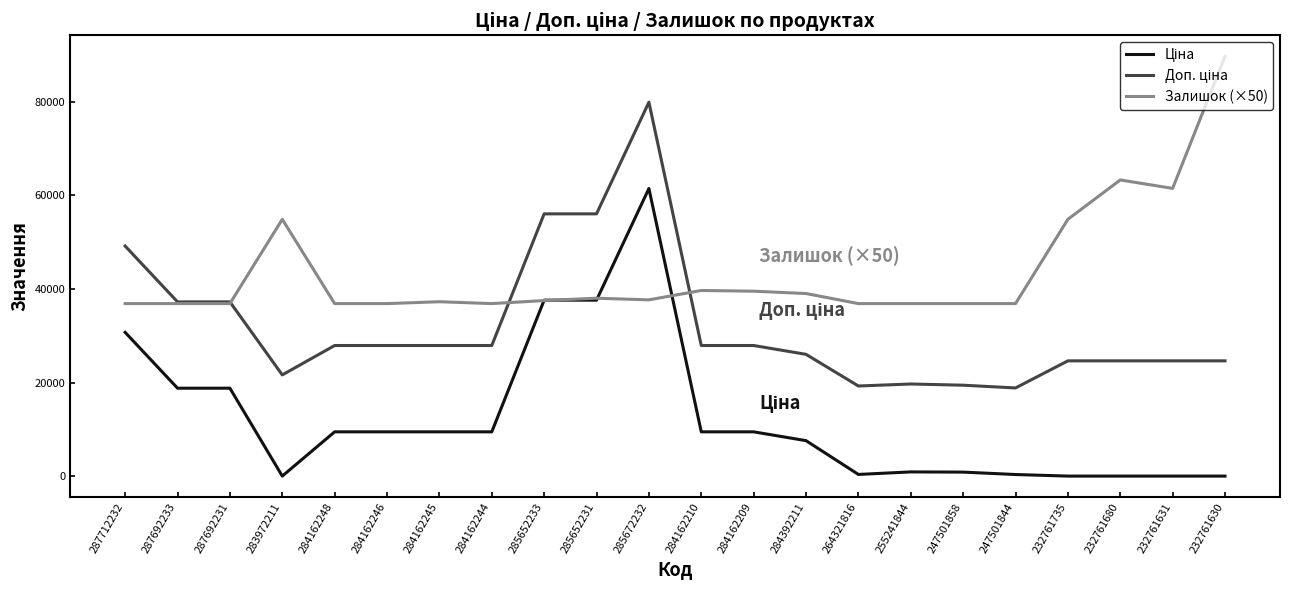

Which series has the largest total across all categories?

Залишок (×50)